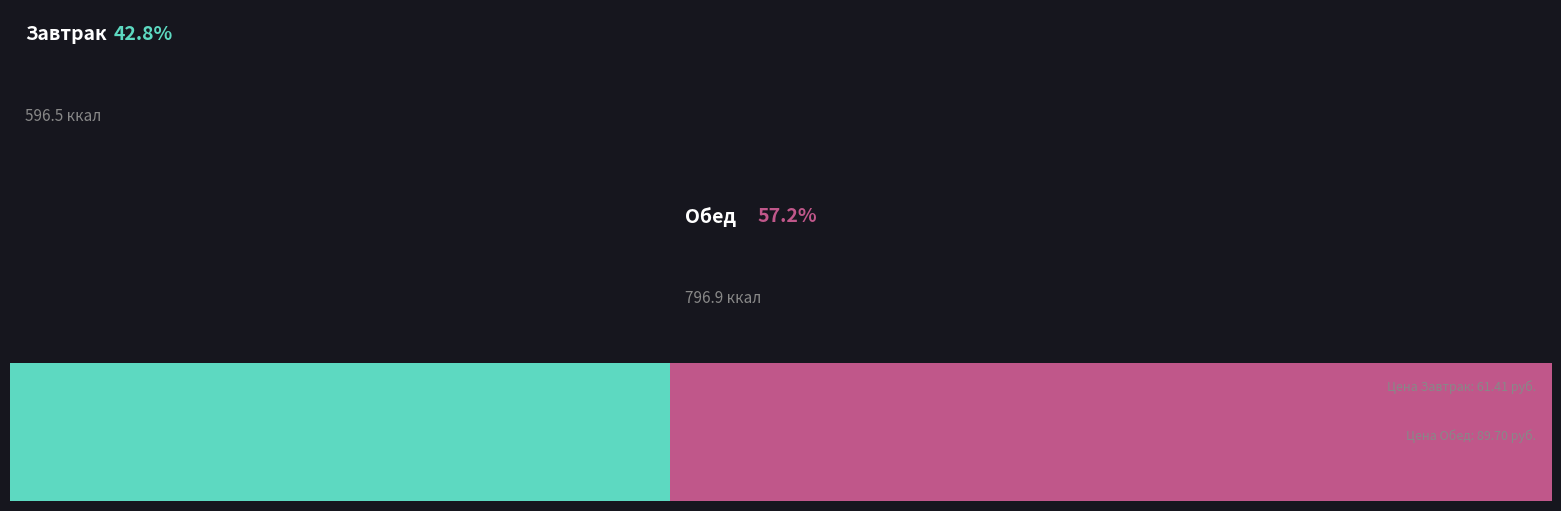

At Обед, list the series in order from smallest to largest.

Цена, Калорийность